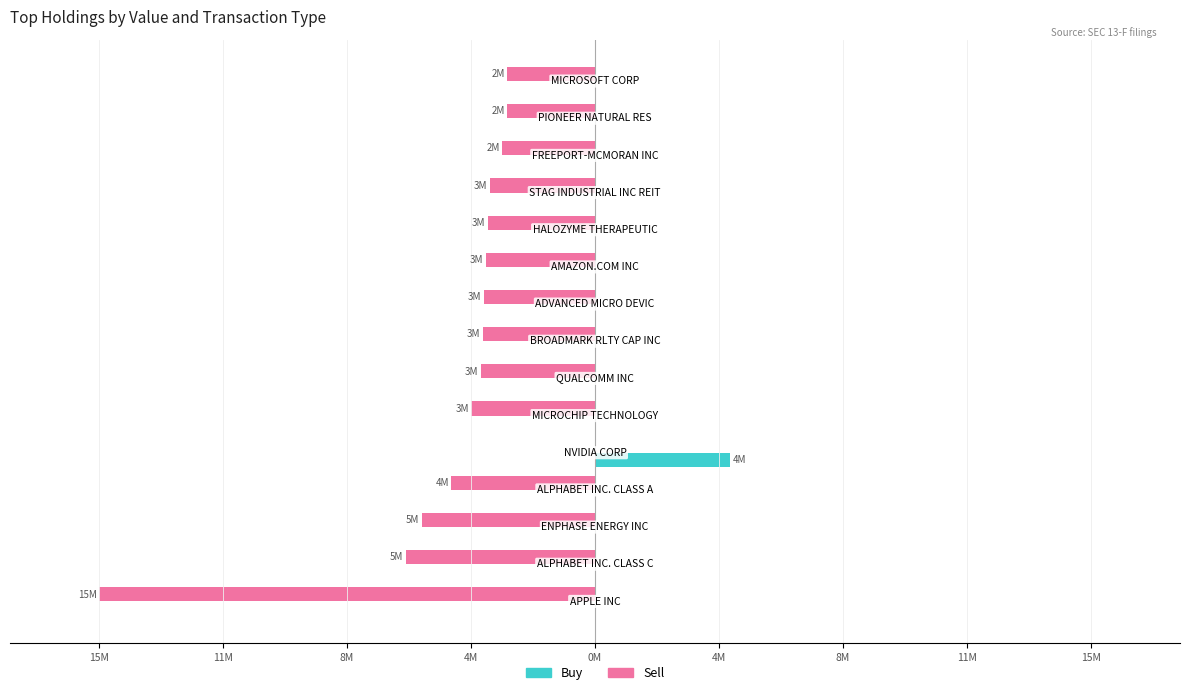

What is the sum of all Buy values?

4128000